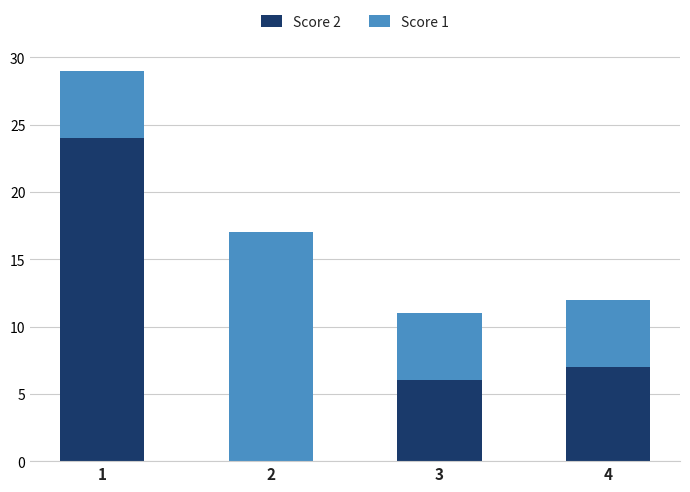

The Score 2 series shows 6 at 3. True or false?

True